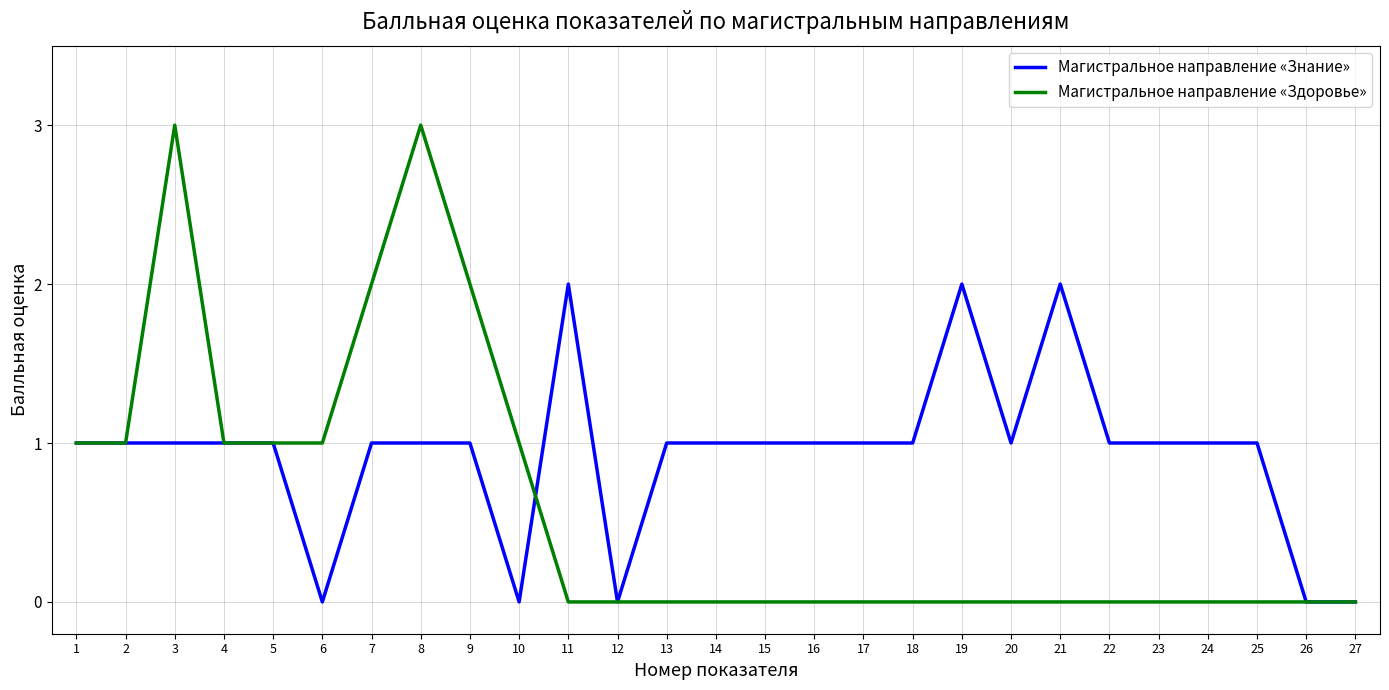

Is the value of Магистральное направление «Здоровье» at 18 greater than the value of Магистральное направление «Знание» at 17?

No